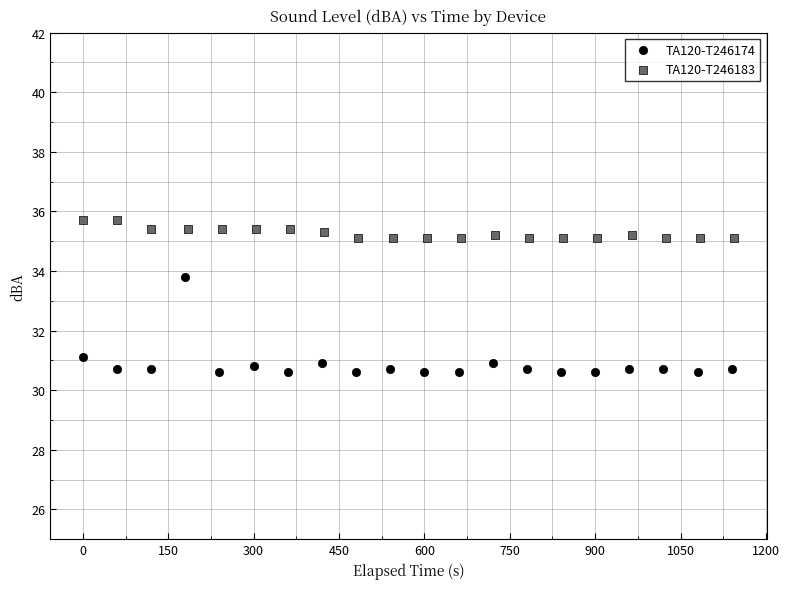

Which series has the largest Y range (max minus min)?

TA120-T246174